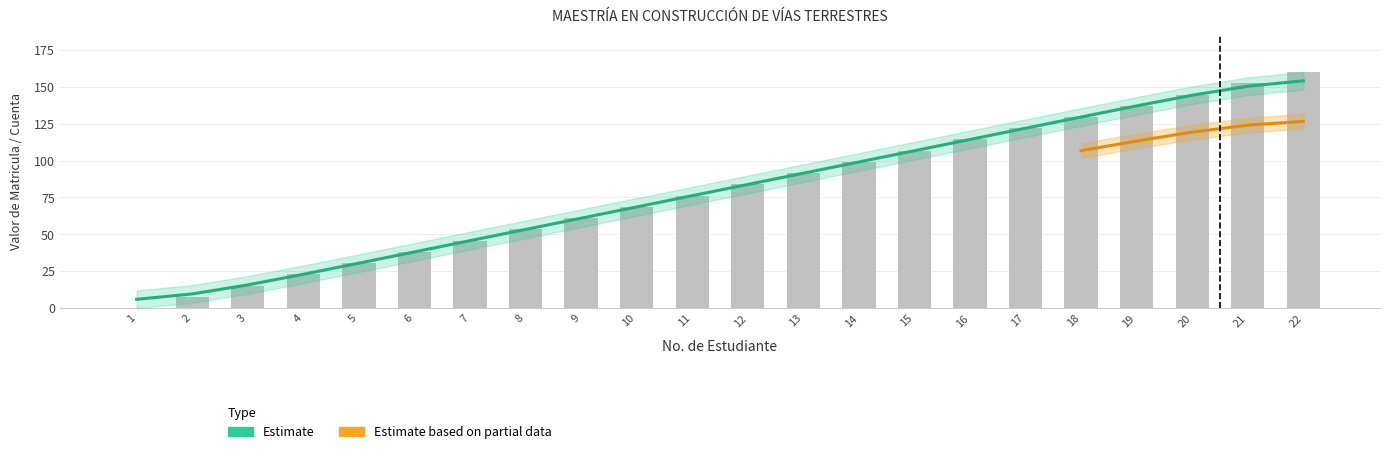

At which category is the sum across all series the highest?

22